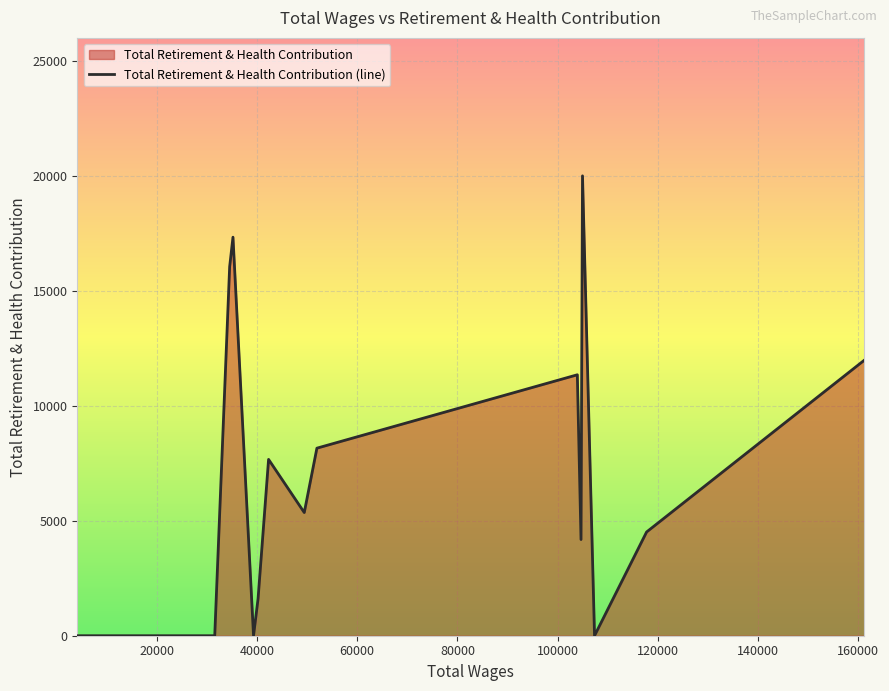

Reading left to right, what are all the values shown in this chart?

0	0	0	0	0	0	0	16057	17344	0	1609	7673	5360	8162	11356	4186	20013	0	4515	11994